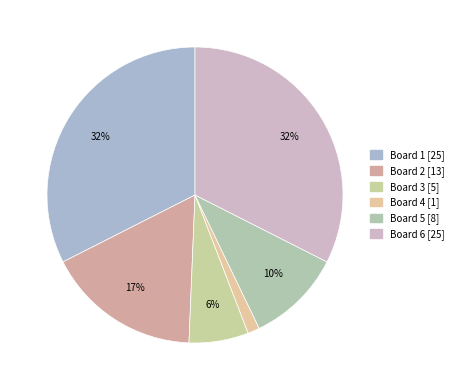

True or false: Board 3 accounts for 17% of the total.

False